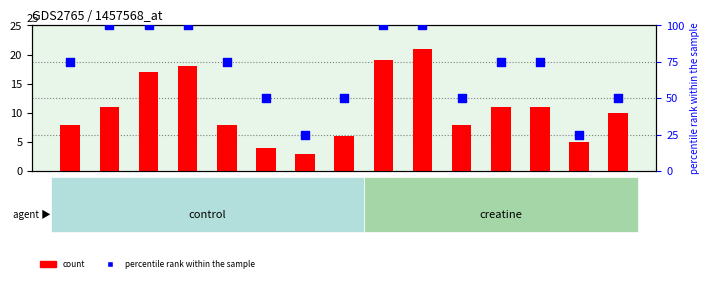

At how many categories does at least one series exceed 30?

13